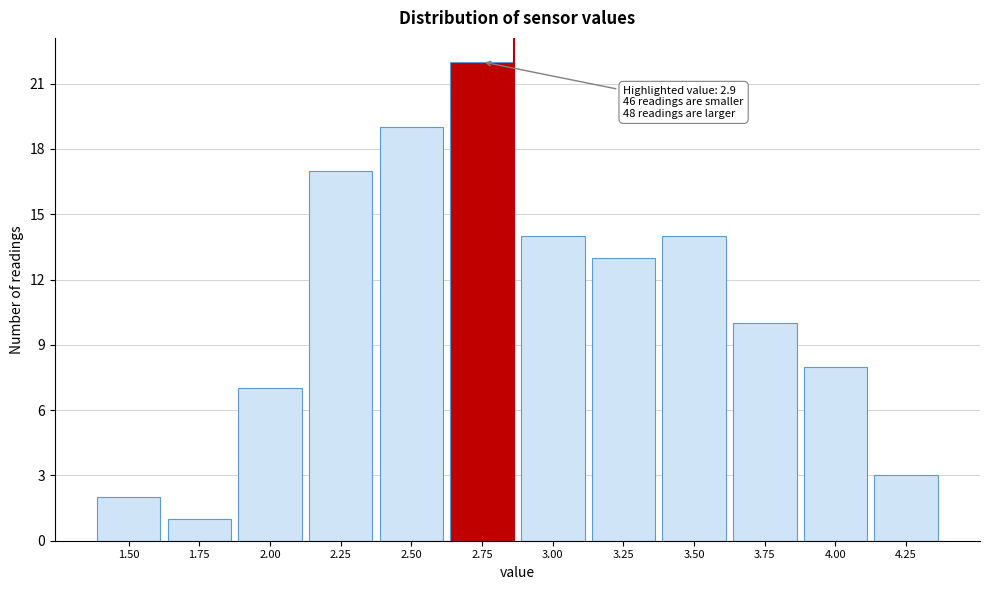

Reading right to left, extract all data points from this chart.

4.25=3	4.00=8	3.75=10	3.50=14	3.25=13	3.00=14	2.75=22	2.50=19	2.25=17	2.00=7	1.75=1	1.50=2